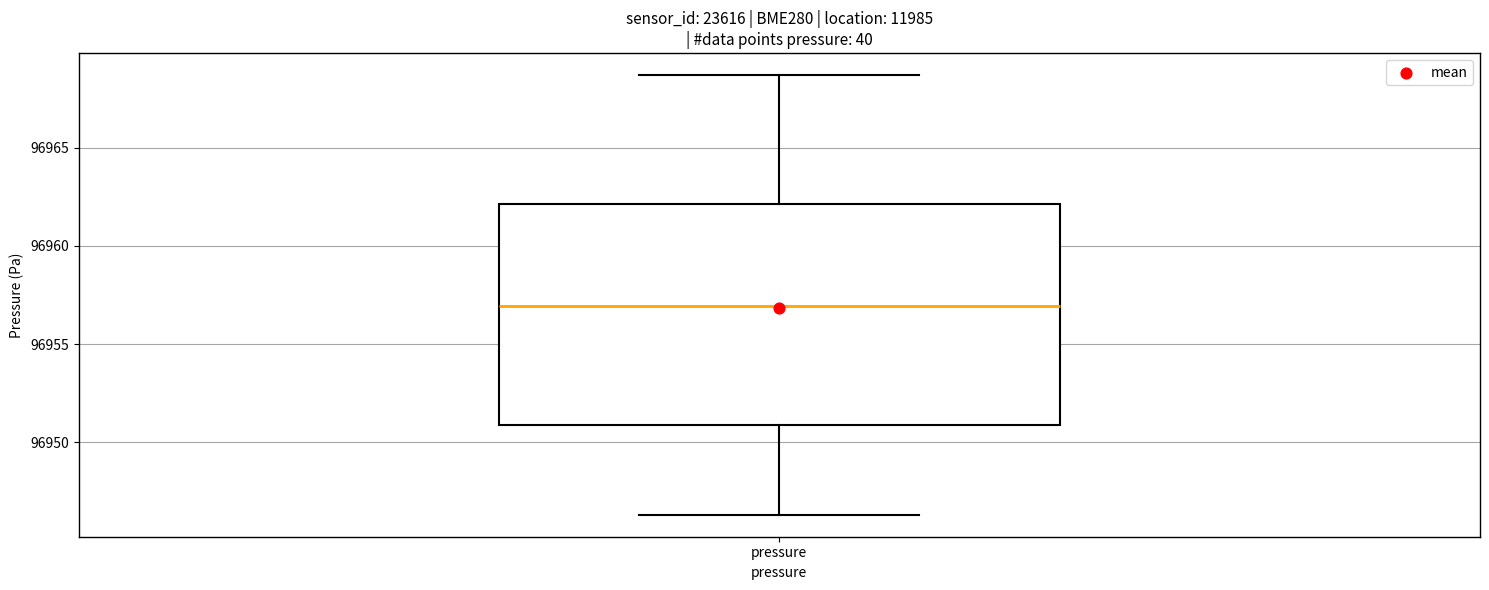

Read this box plot against the y-axis: the position of the median line, the range covered by the box, and the ends of both whiskers. The values are not printed on the chart, so give them approximately, as read against the axis.

median 96957.0, box 96951.0 to 96962.0, whiskers 96946.5 to 96968.5